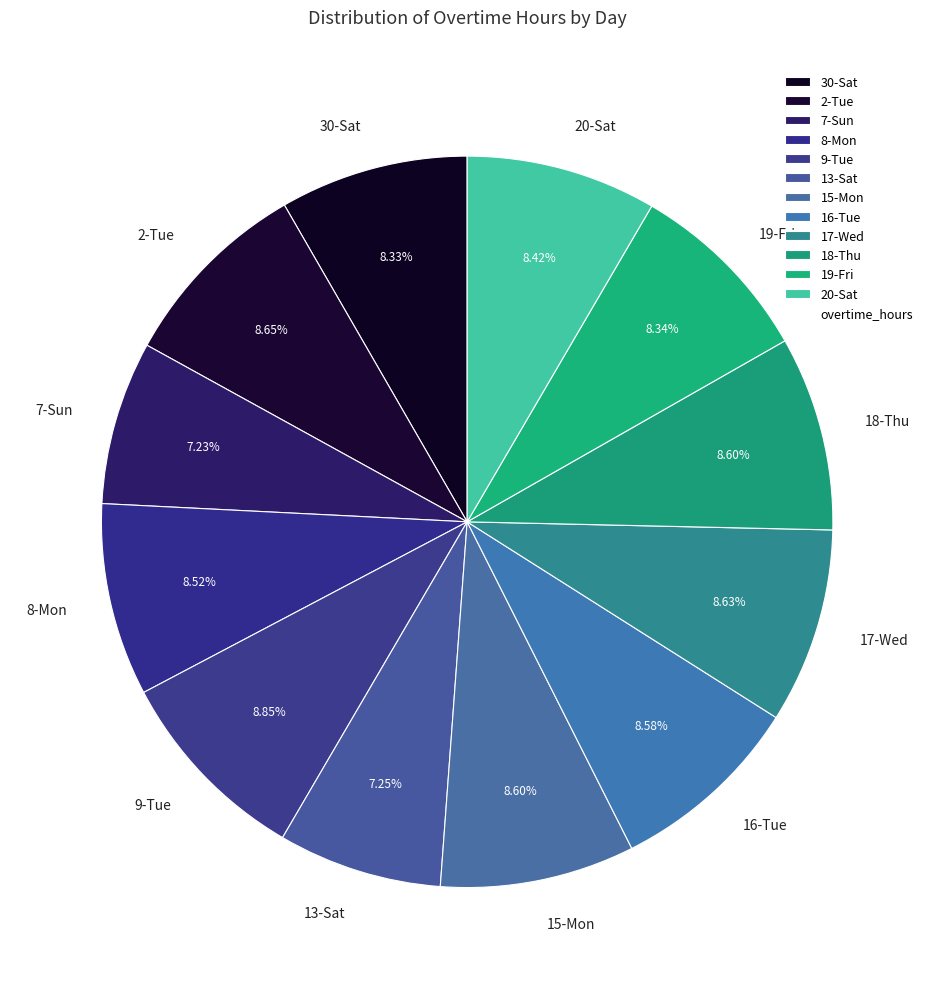

Approximately how many times larger is the value at 8-Mon compared to 7-Sun?

1.2